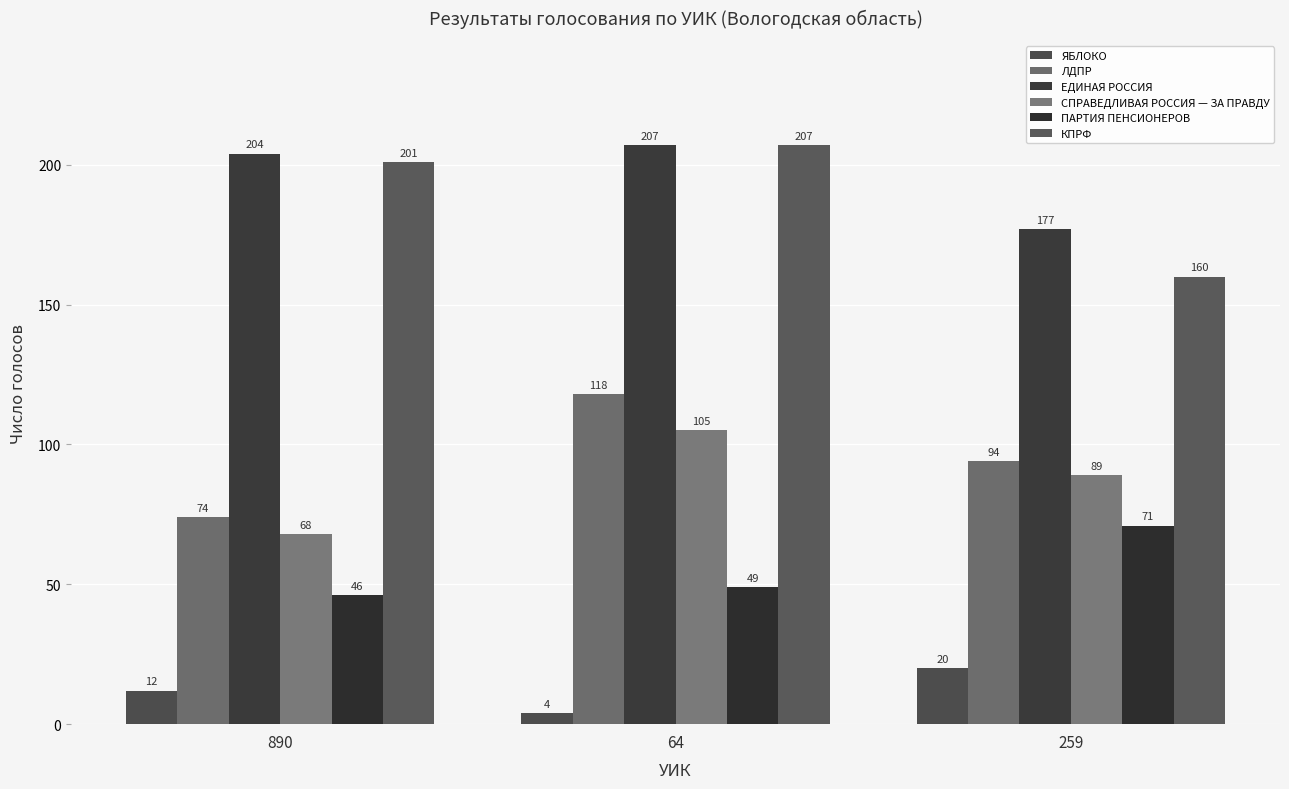

Which category has the lowest value across all series?

64